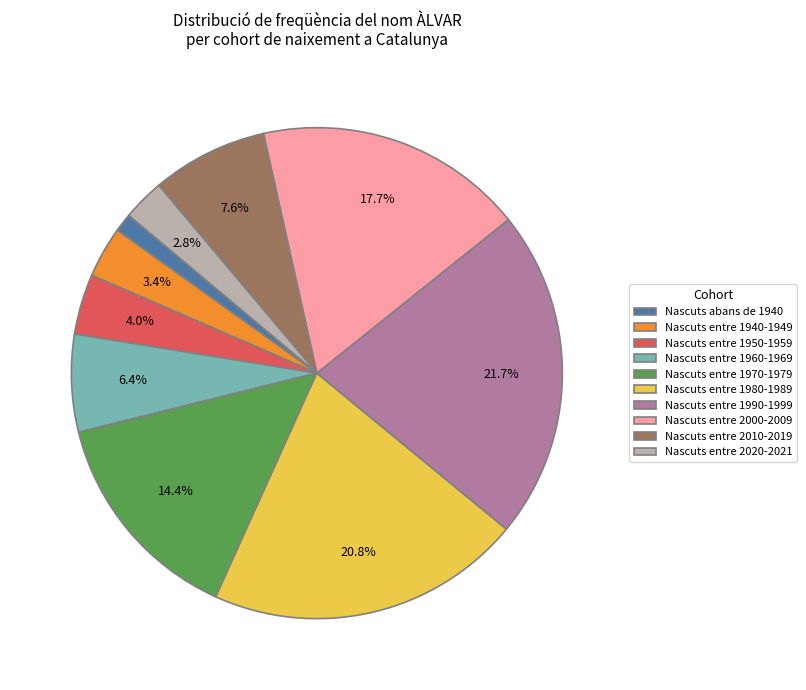

Is it true that Nascuts entre 1970-1979 is 14% of the pie?

True